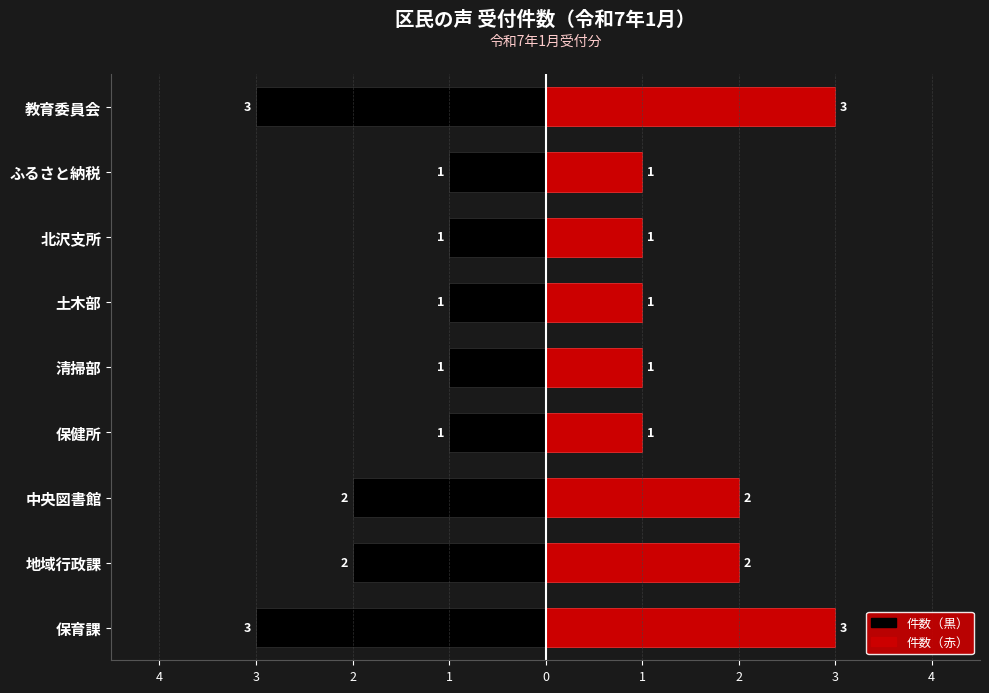

The value of 件数（右） at 清掃部 is 0. True or false?

False